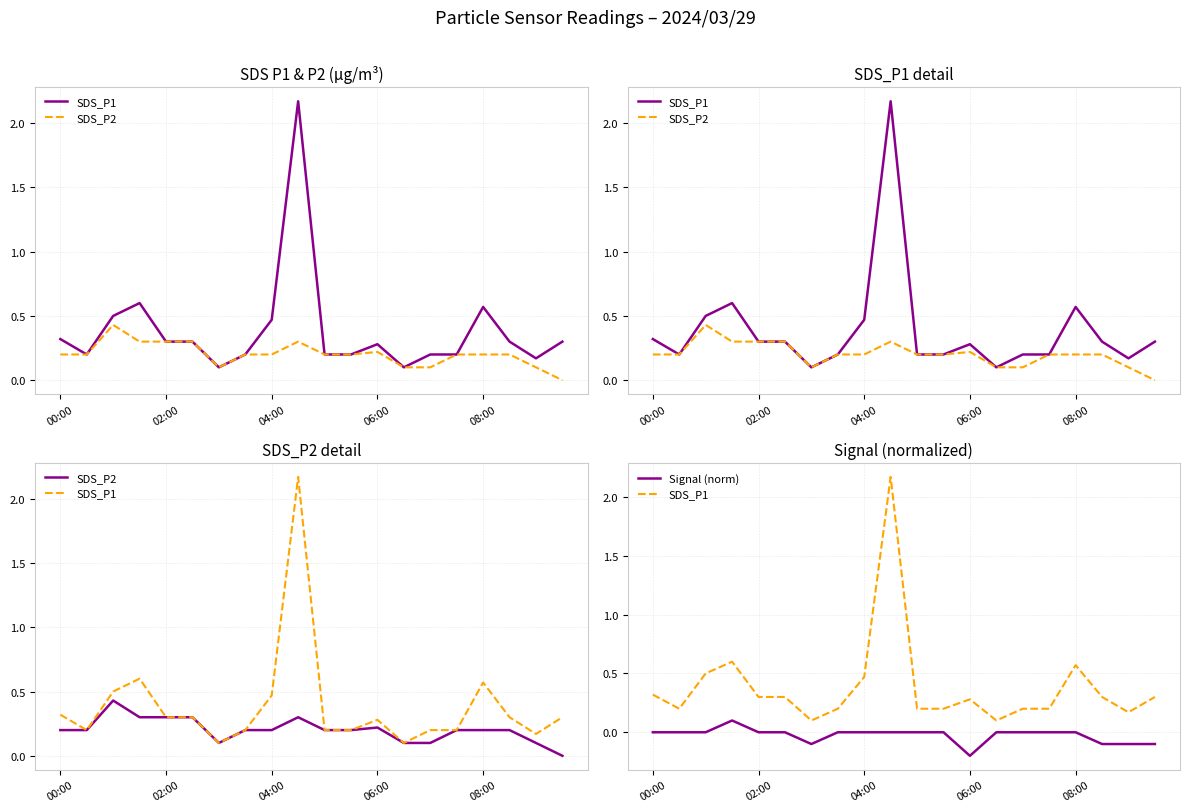

What is the difference between the Signal (norm) values at 18 and 13?

0.1